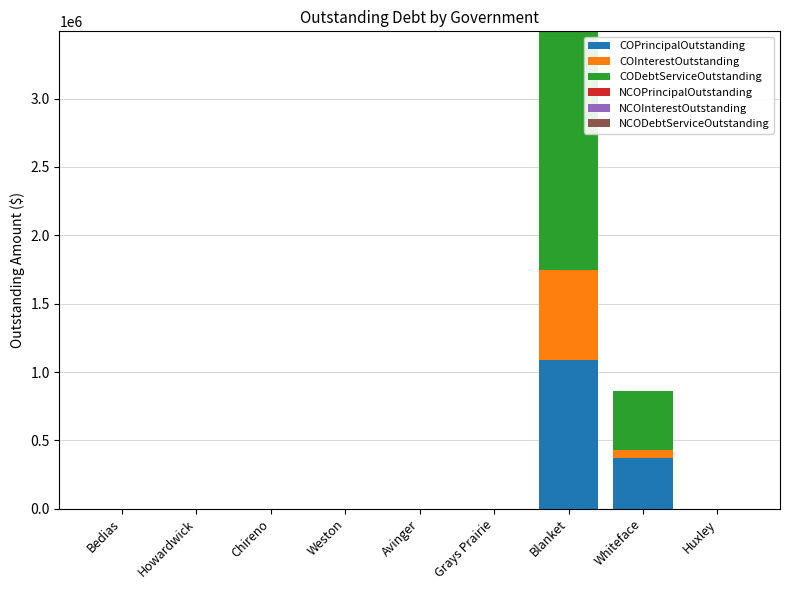

What is the total value across all series at Blanket?

3492607.5